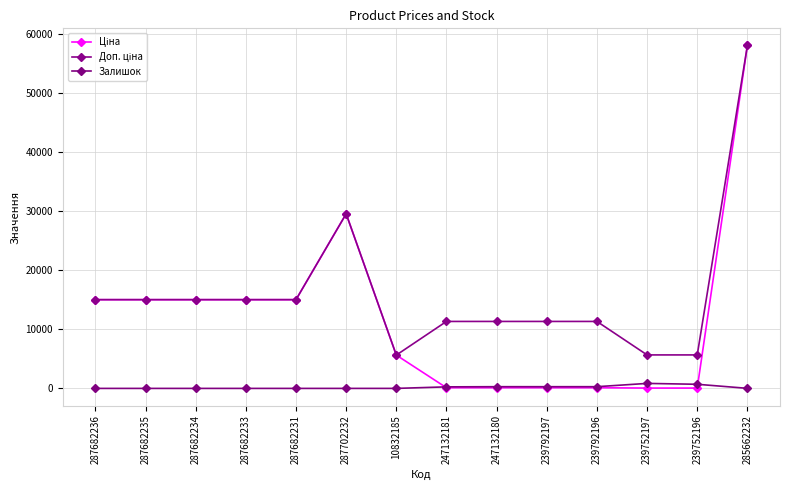

How many lines are shown in the chart?

3